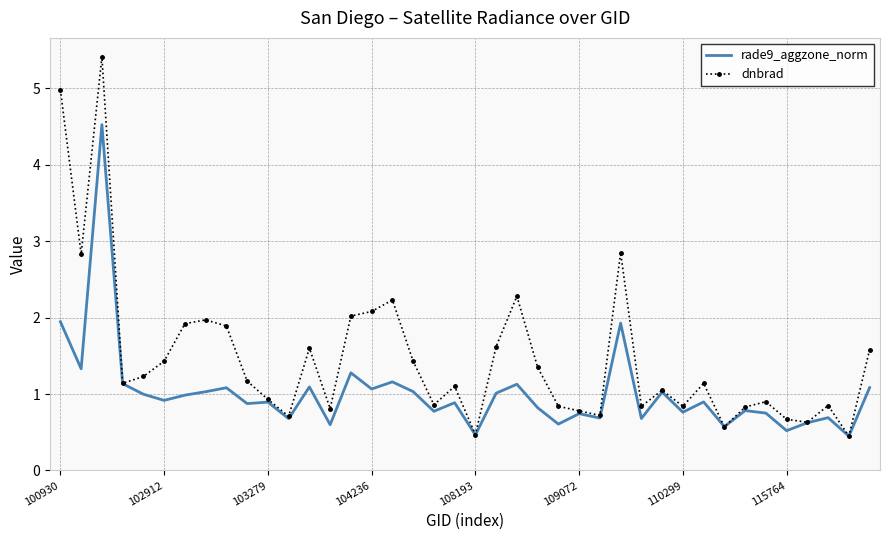

Which series has the largest total across all categories?

dnbrad